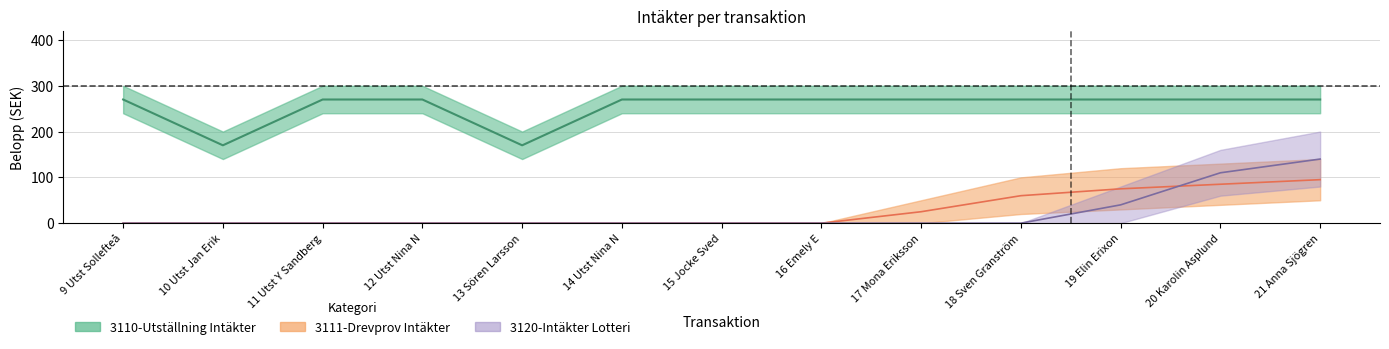

Which category has the highest value in the 3110-Utställning Intäkter series?

9 Utst Sollefteå